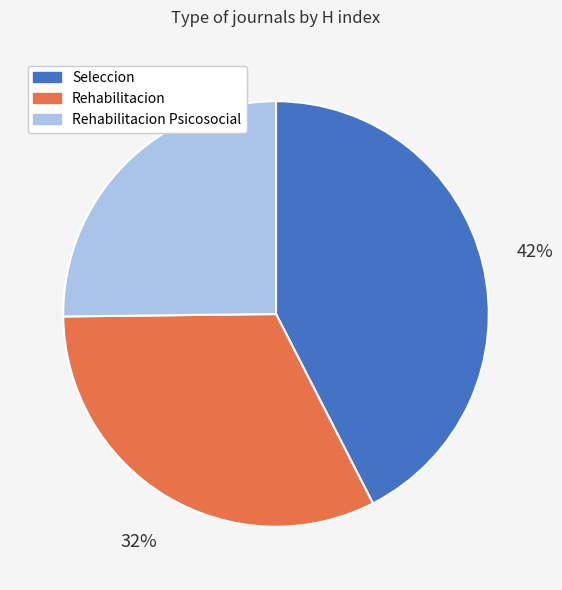

Is there any slice that represents more than half of the pie?

No